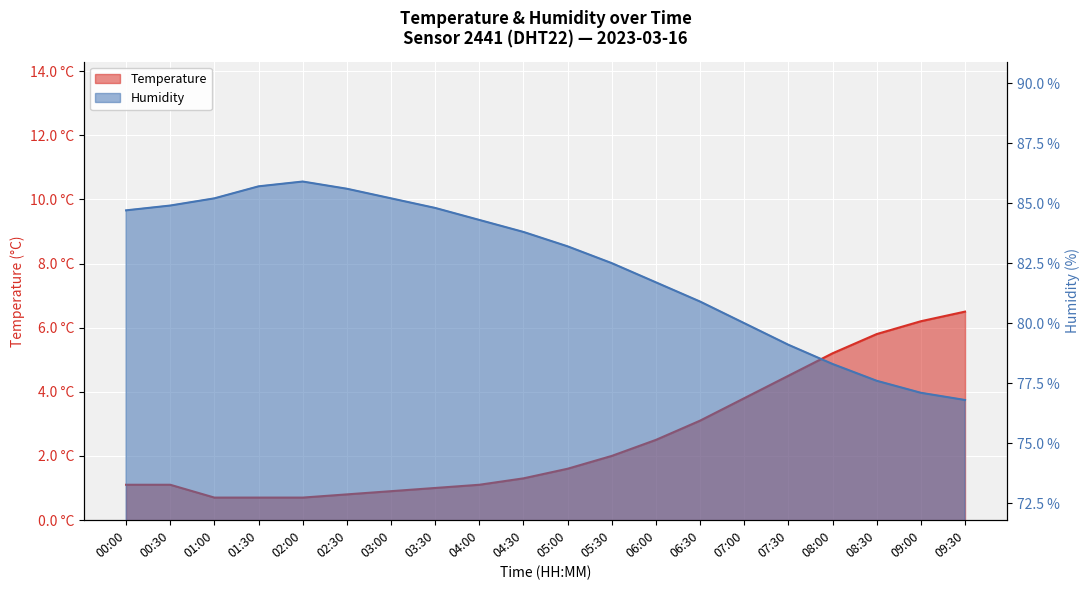

What is the difference between the maximum and second lowest values in the temperature series?

5.8